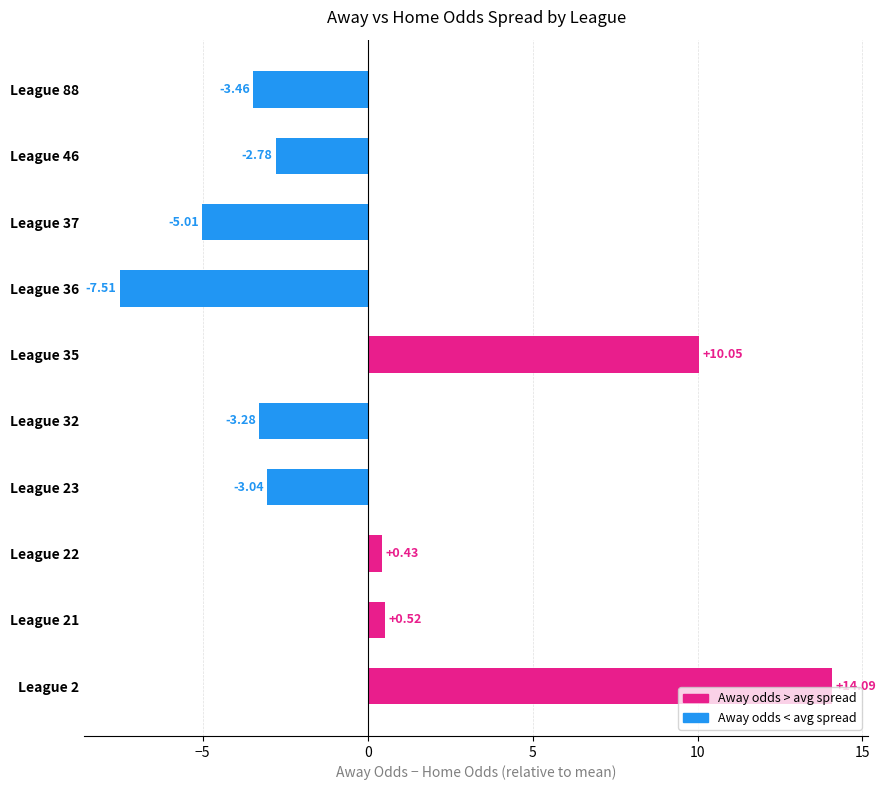

Rank the categories by value from highest to lowest.

League 2, League 35, League 21, League 22, League 46, League 23, League 32, League 88, League 37, League 36